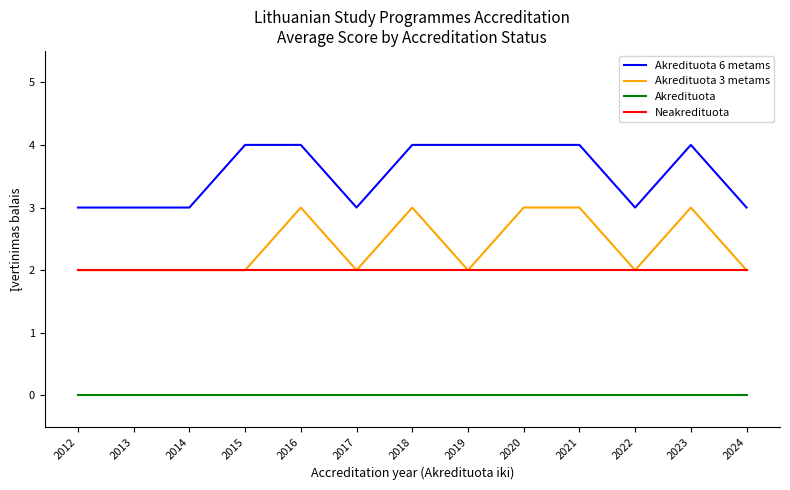

True or false: Akredituota 3 metams has more than 2 interior local peaks.

True